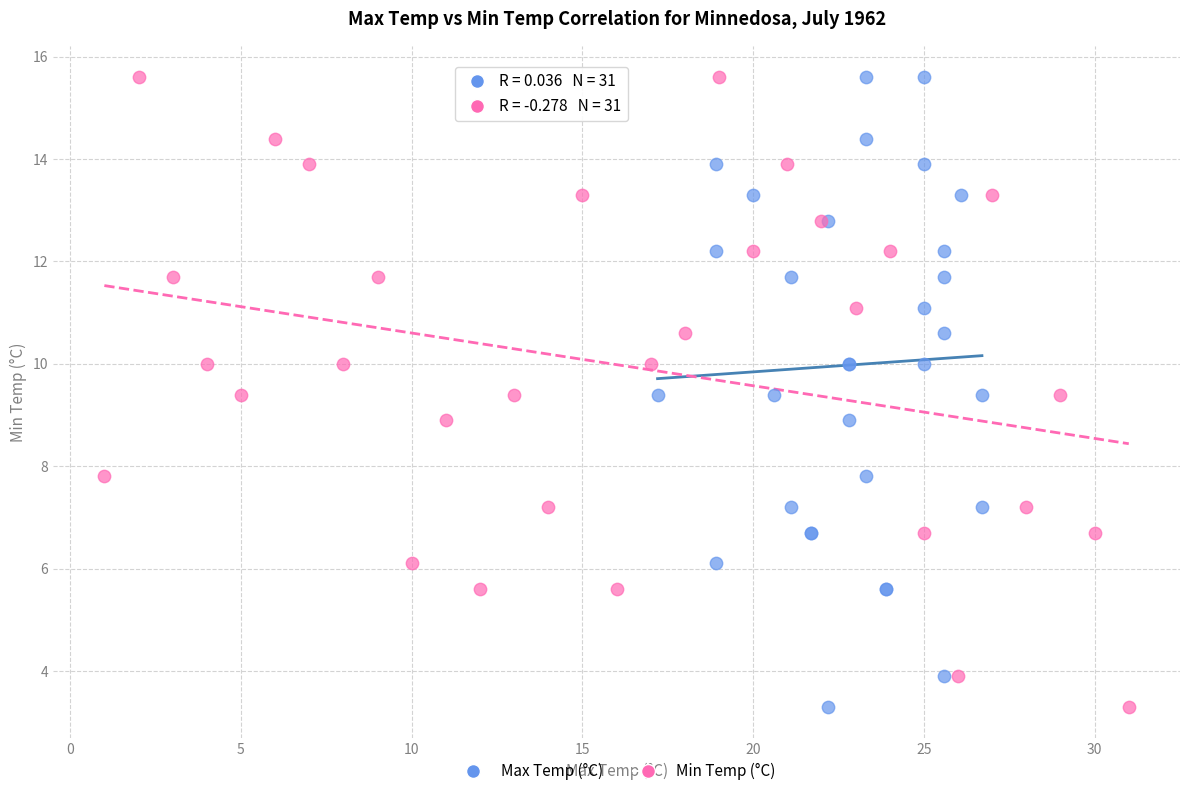

What are all the series names shown in the legend?

Max Temp (°C), Min Temp (°C)